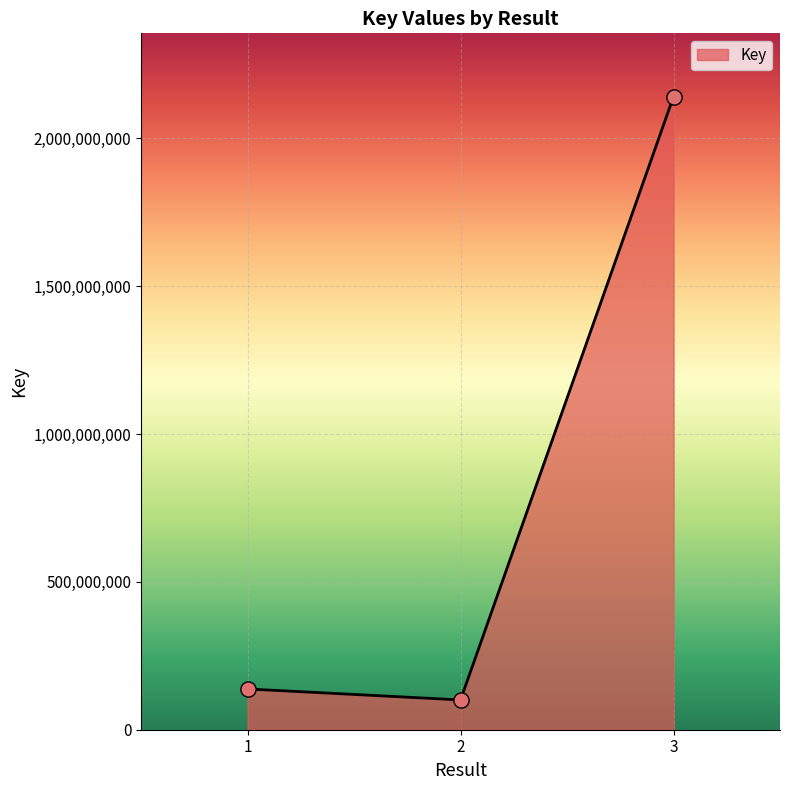

What is the change in value from 1 to 3?

+2002961091